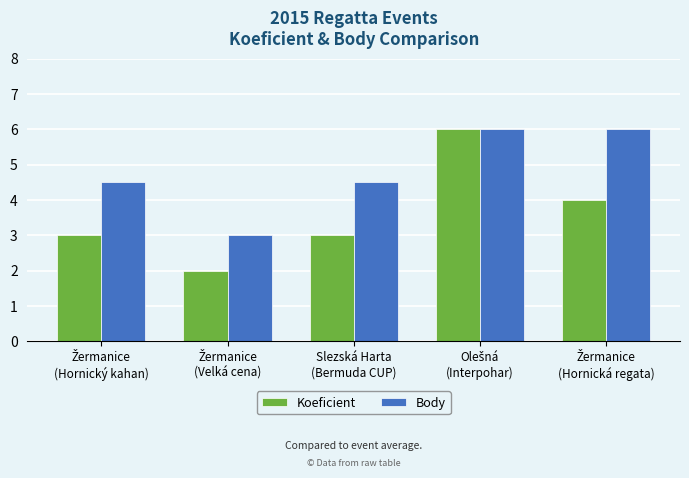

Reading right to left, extract all data points from this chart.

Koeficient: 4.0	6.0	3.0	2.0	3.0
Body: 6.0	6.0	4.5	3.0	4.5